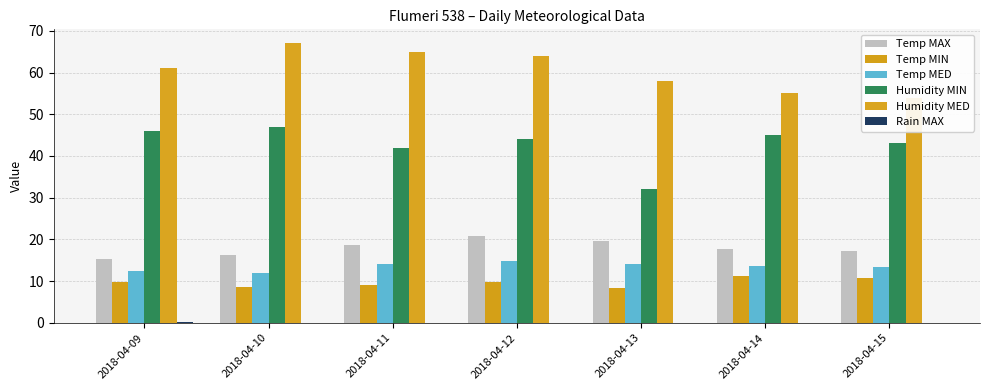

Read the Humidity MED value at 2018-04-15.

54.0